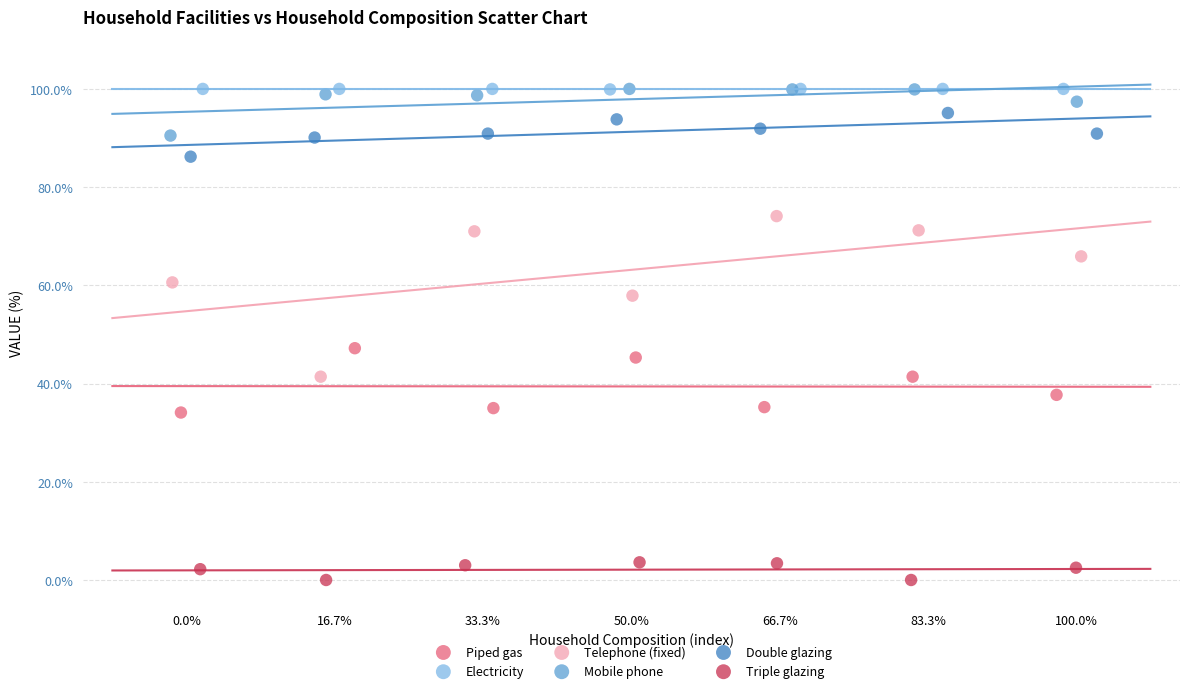

Which series has the largest Y range (max minus min)?

Telephone (fixed)